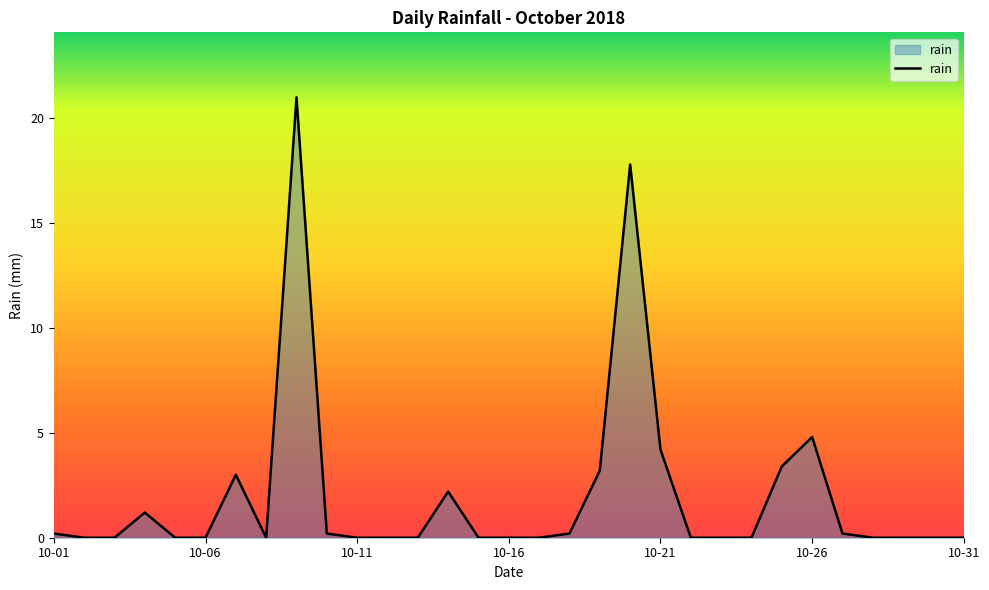

What is the average value?

2.0